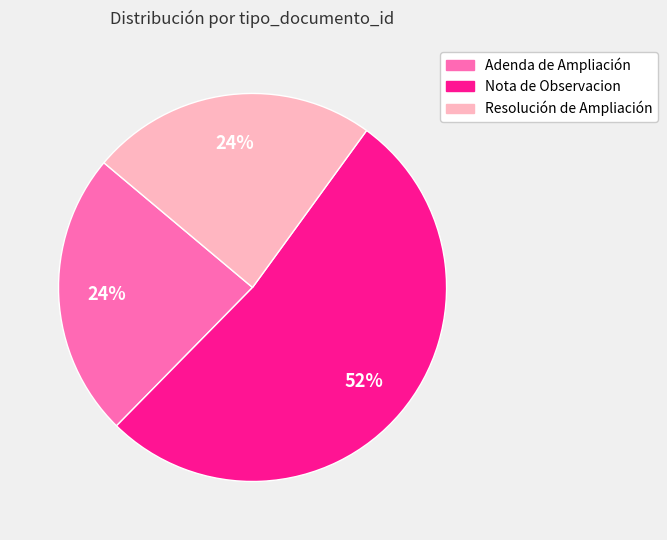

To the nearest percent, what is the combined percentage of Nota de Observacion and Adenda de Ampliación?

76%